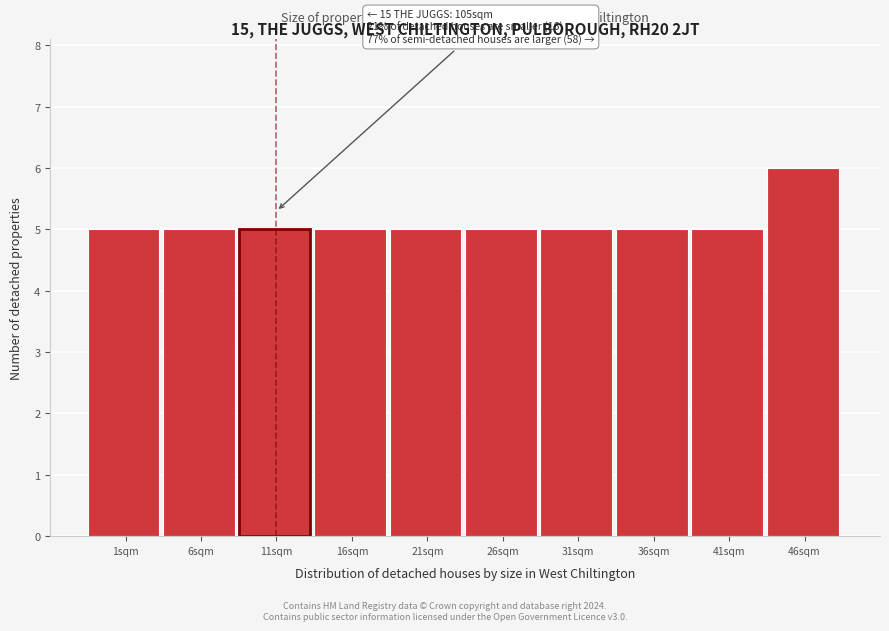

Reading left to right, list all the values displayed in this chart.

5	5	5	5	5	5	5	5	5	6